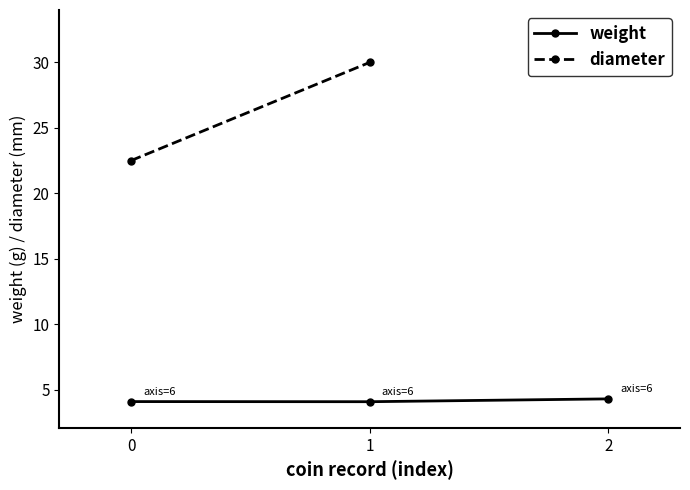

What is the value of the weight point at the 2nd from the left?

4.1